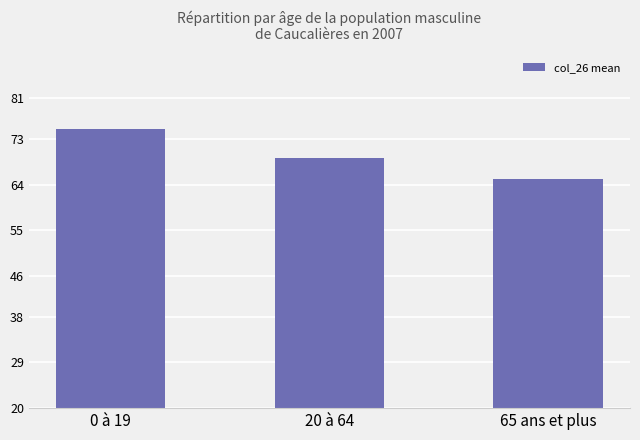

At which label is the value closest to 70?

20 à 64